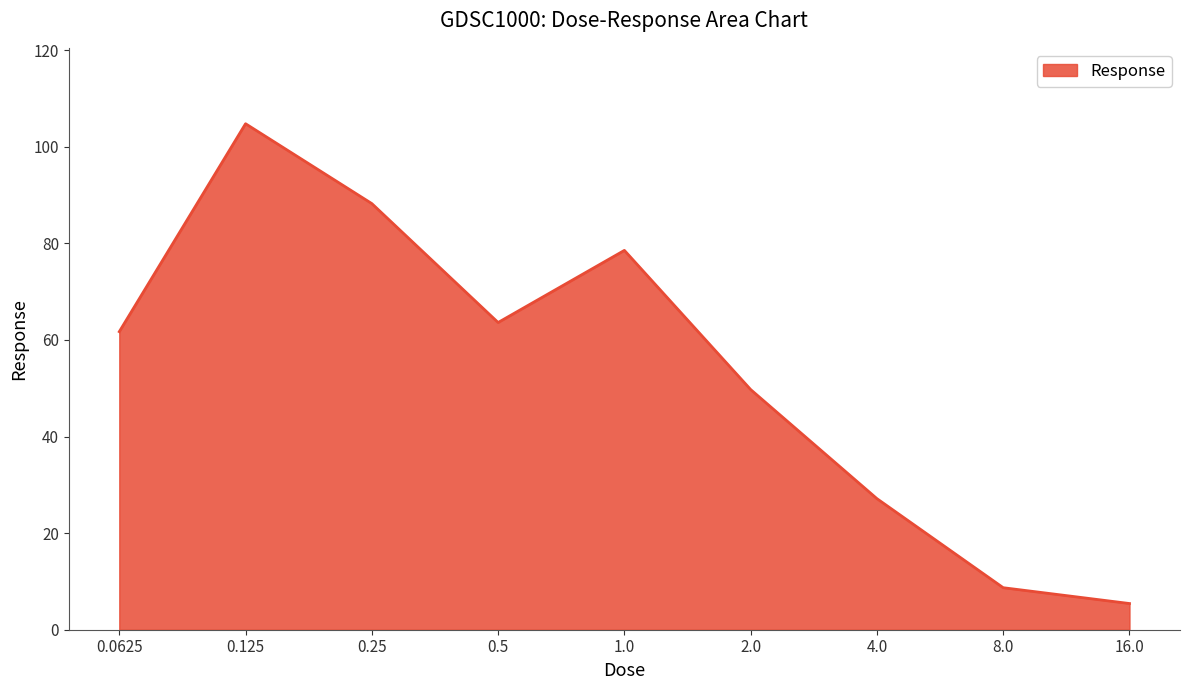

How many categories are shown in the chart?

9